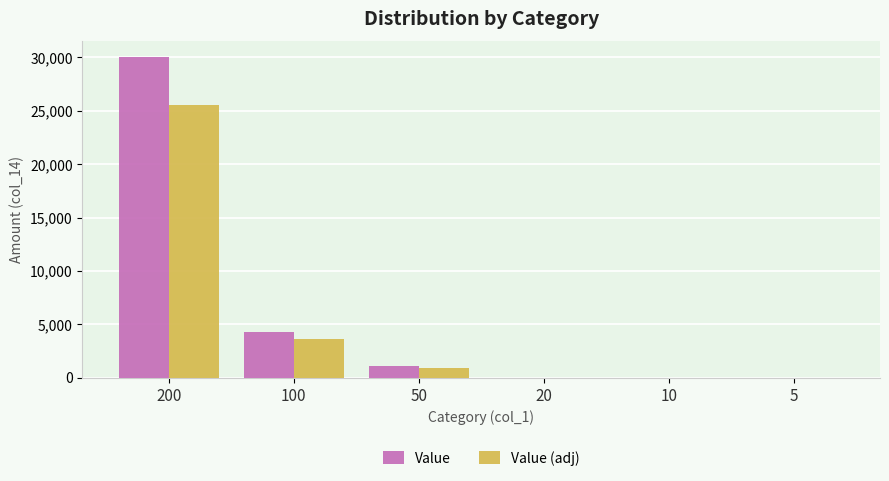

Between 200 and 50, which series saw the biggest shift?

Value